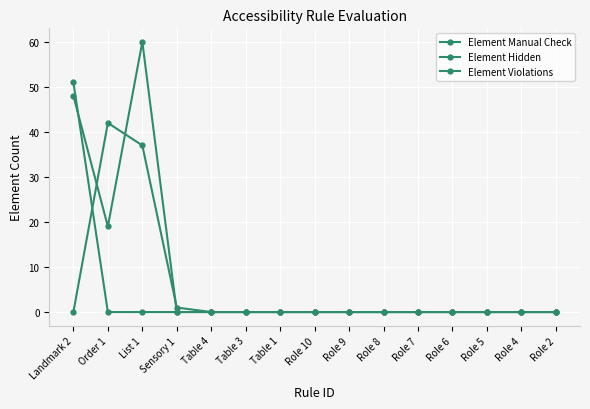

Where is Element Violations nearest to the value 25?

Order 1